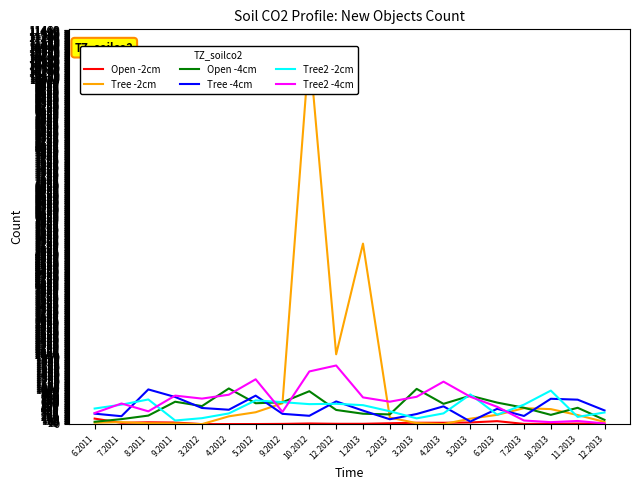

What is the sum of all Tree -4cm values?

9215